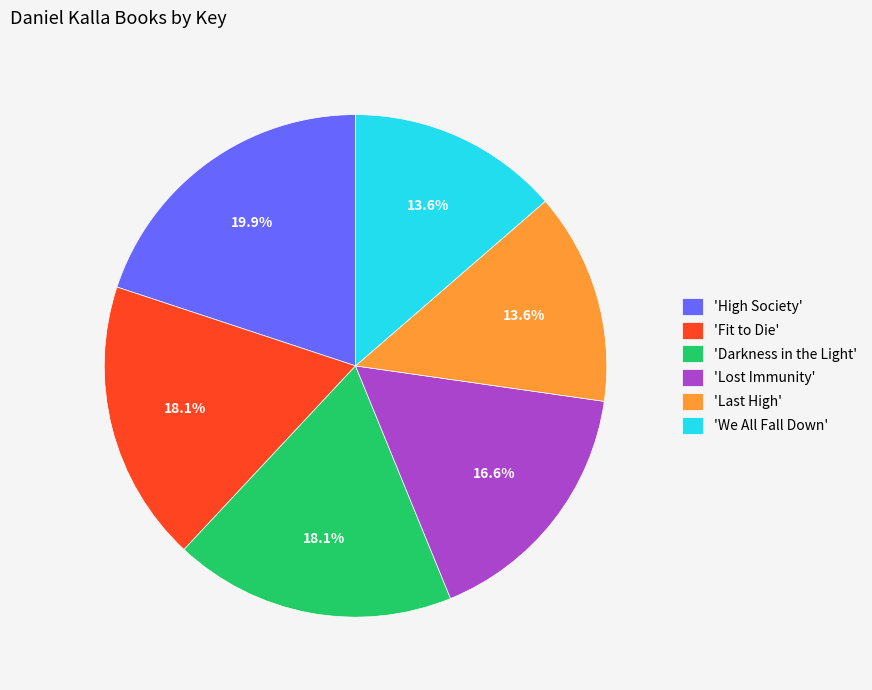

What portion of the pie excludes 'Fit to Die'?

81.9%